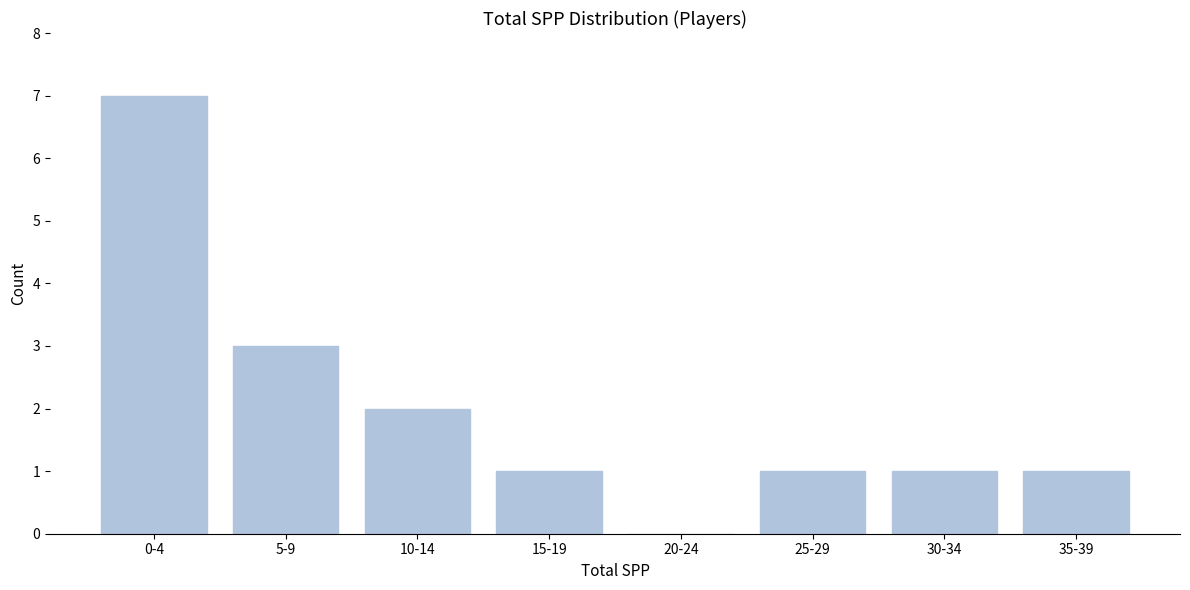

Reading right to left, list all the values displayed in this chart.

35-39=1	30-34=1	25-29=1	20-24=0	15-19=1	10-14=2	5-9=3	0-4=7